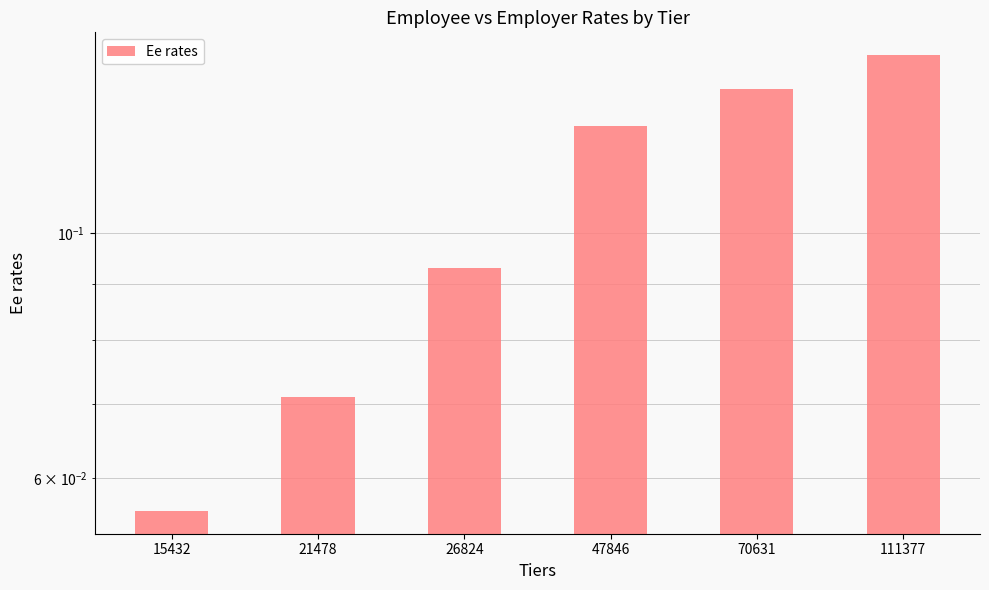

What is the change in value from 21478 to 111377?

+0.1